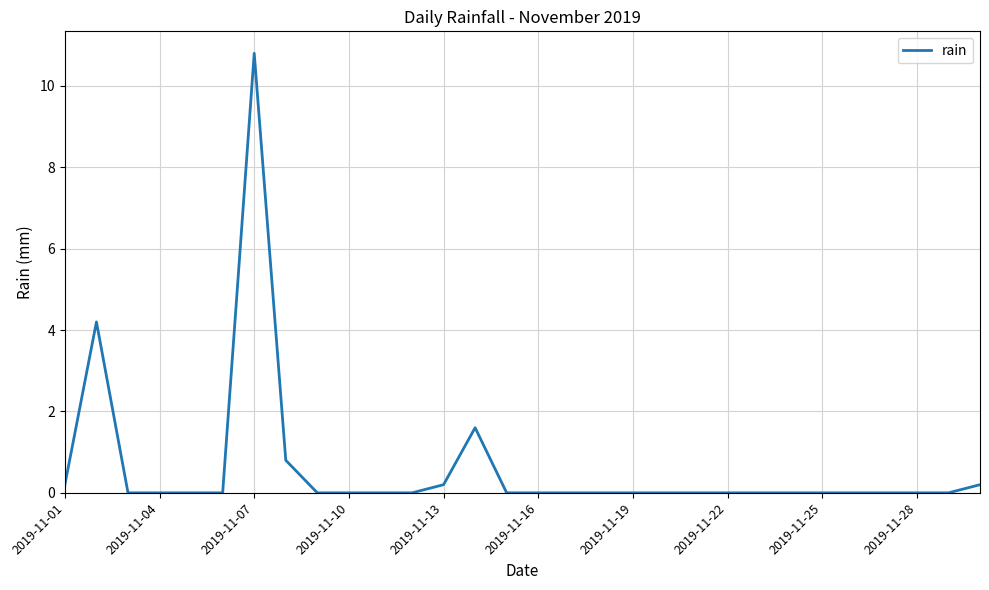

What is the greatest value displayed?

10.8